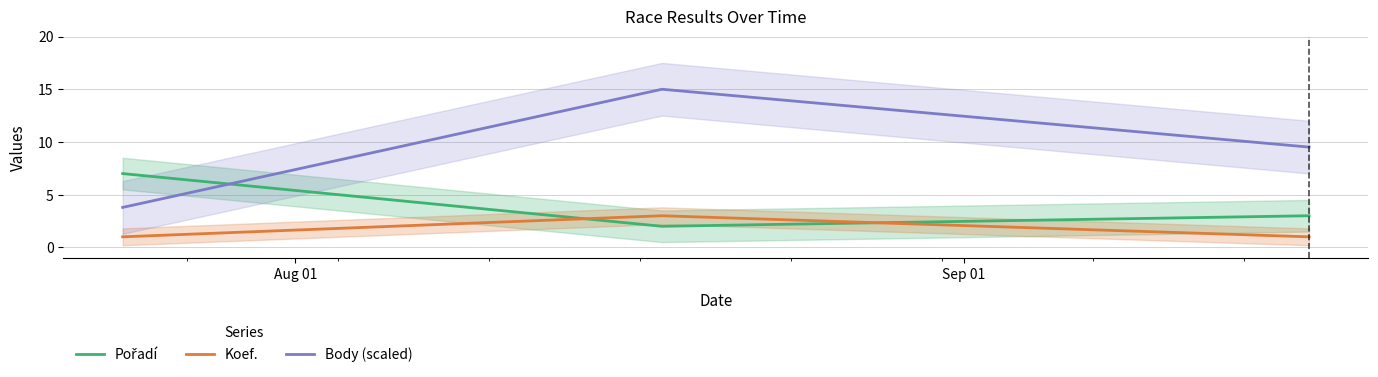

Which series has the largest total across all categories?

Body (scaled)